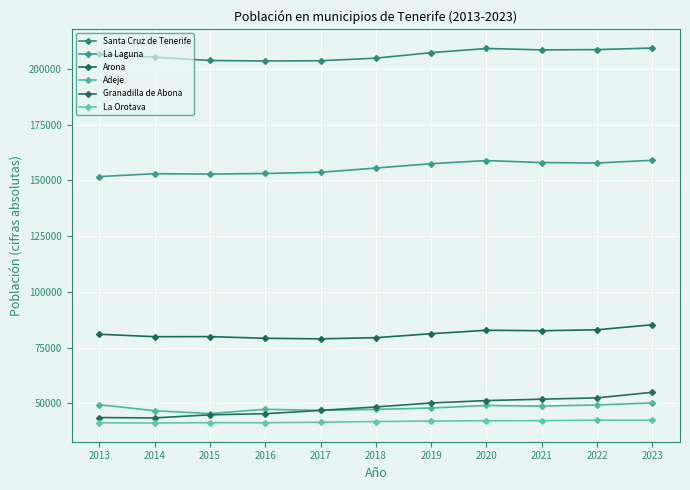

Which has a higher value, 2023 or 2020?

2023